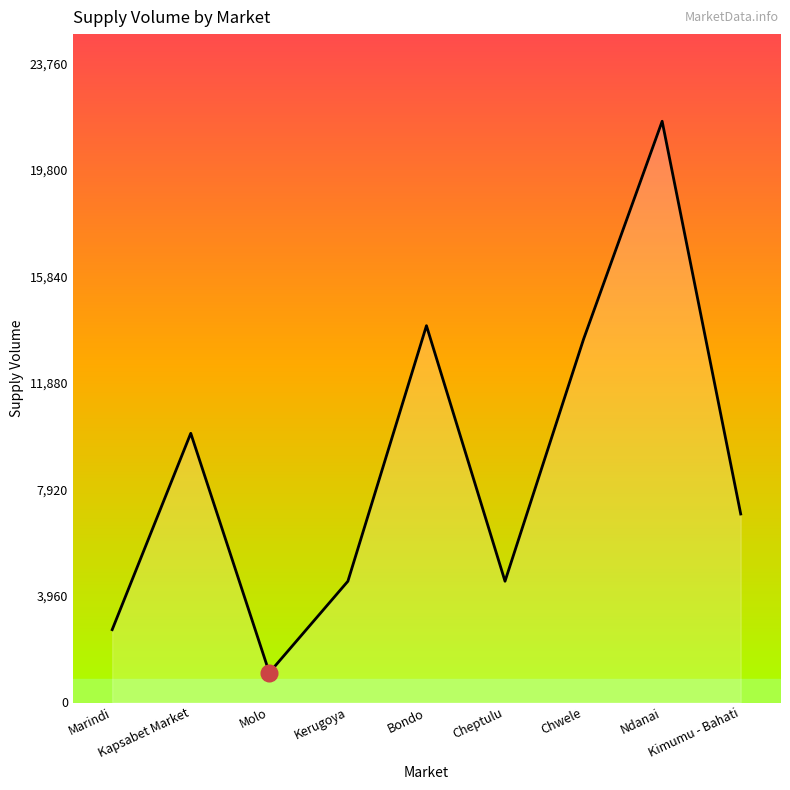

The chart shows a value of 1740 at Cheptulu. True or false?

False